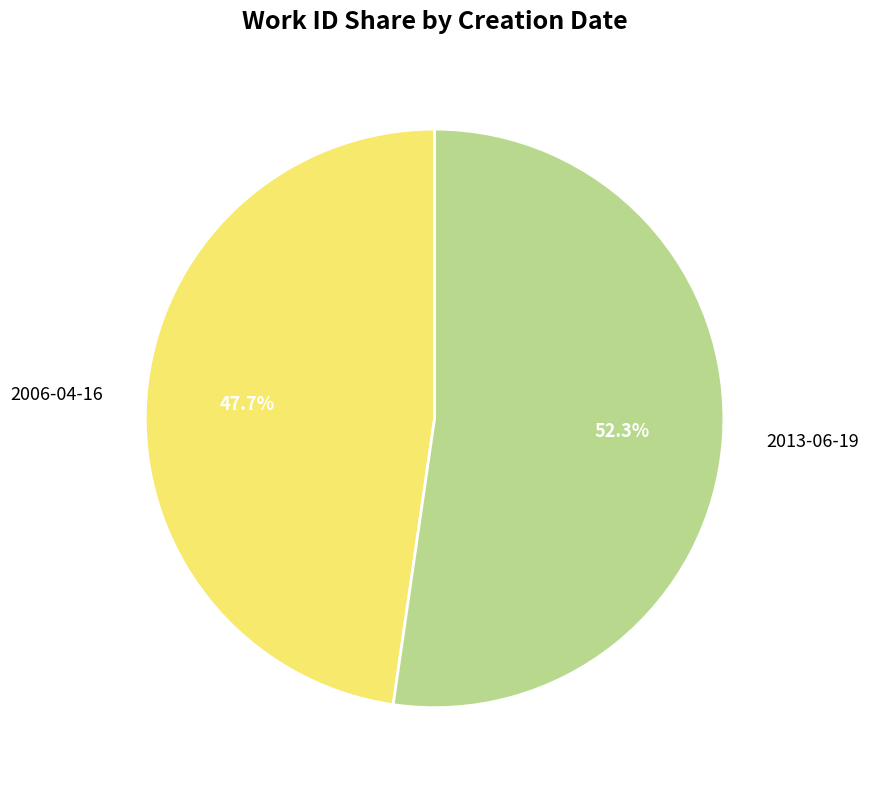

Between 2006-04-16 and 2013-06-19, which is larger?

2013-06-19